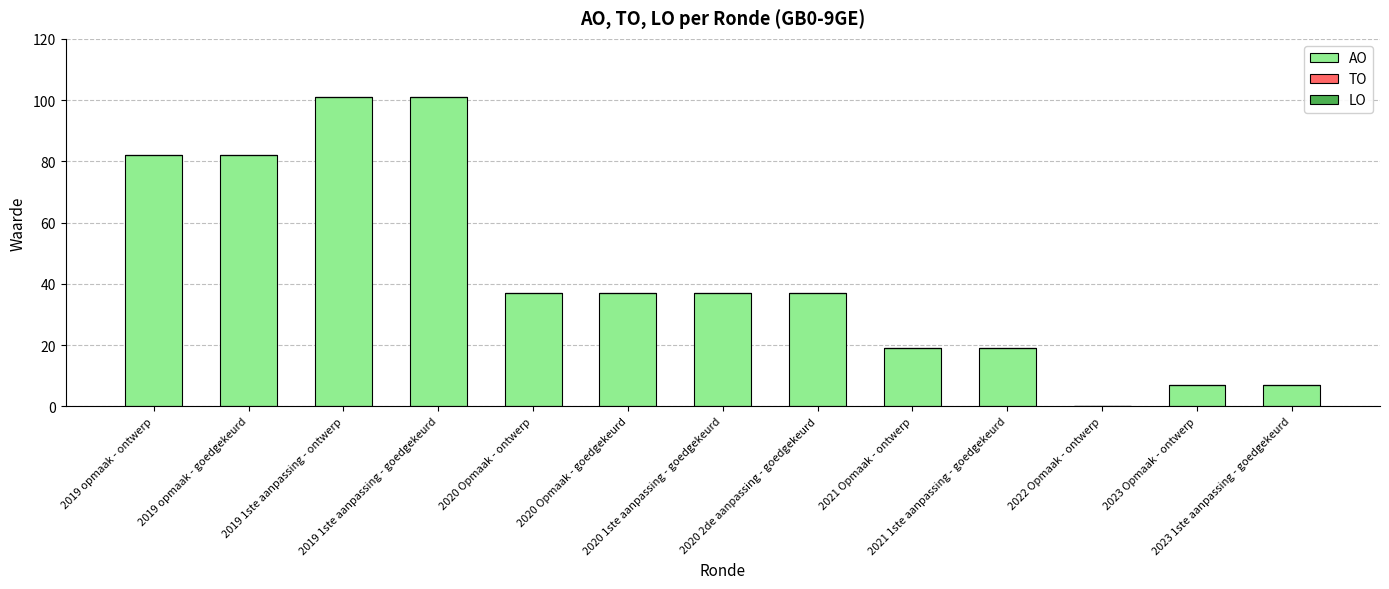

What is the maximum value shown in the chart?

101